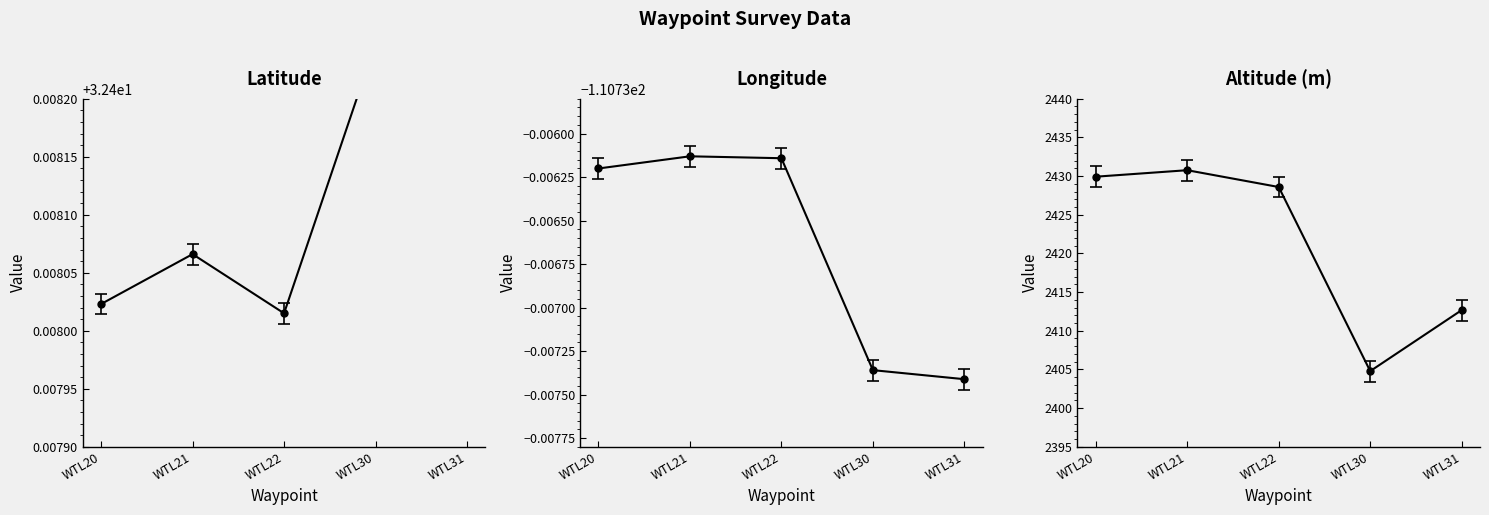

True or false: lat and altitude intersect in this chart.

False